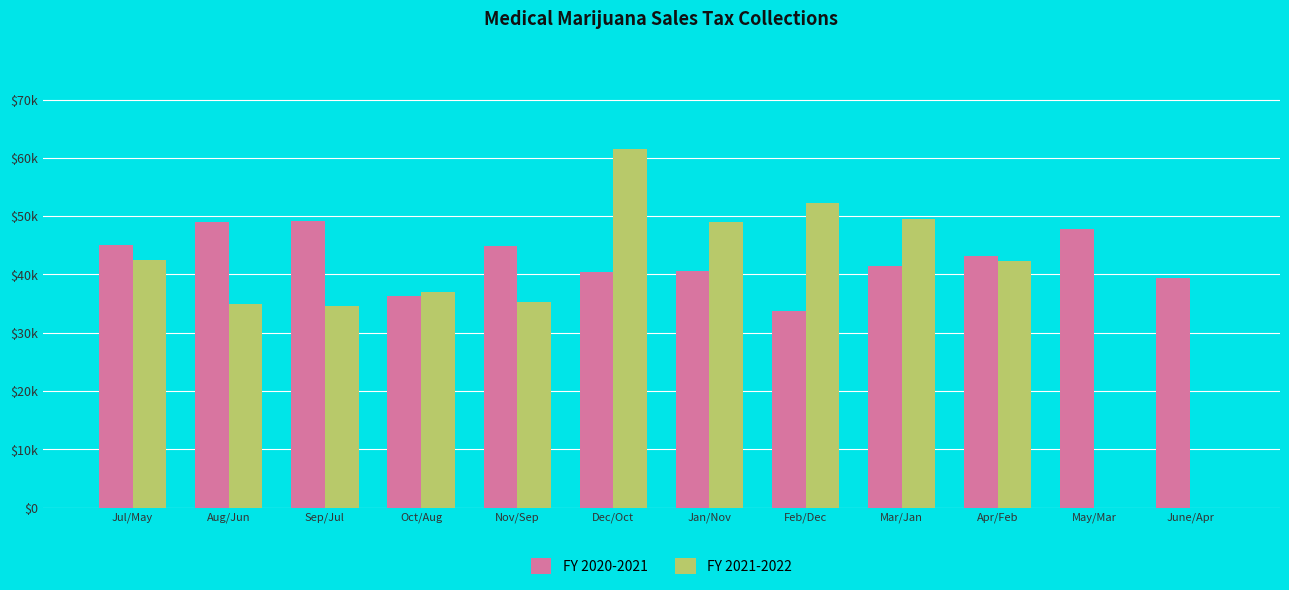

Rank the series by their average value, from highest to lowest.

FY 2020-2021, FY 2021-2022